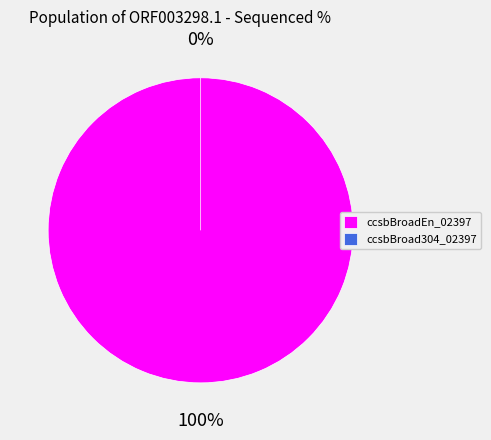

To the nearest percent, what is the difference between the largest and smallest slice percentages?

100%